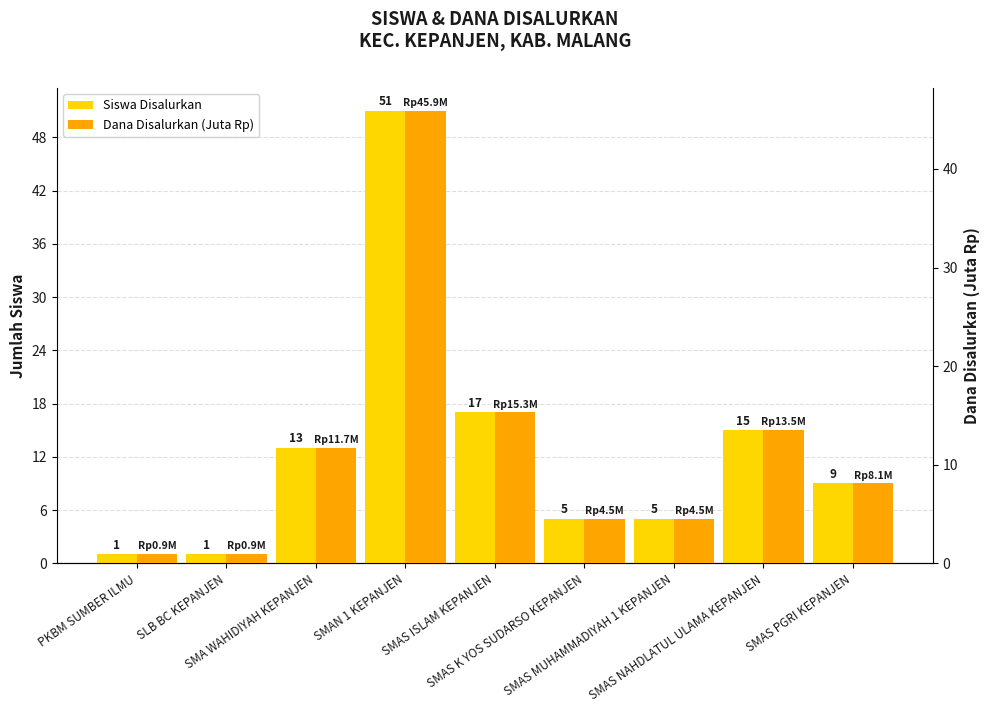

Reading left to right, extract all data points from this chart.

Siswa Disalurkan: 1.0	1.0	13.0	51.0	17.0	5.0	5.0	15.0	9.0
Dana Disalurkan (Juta Rp): 0.9	0.9	11.7	45.9	15.3	4.5	4.5	13.5	8.1